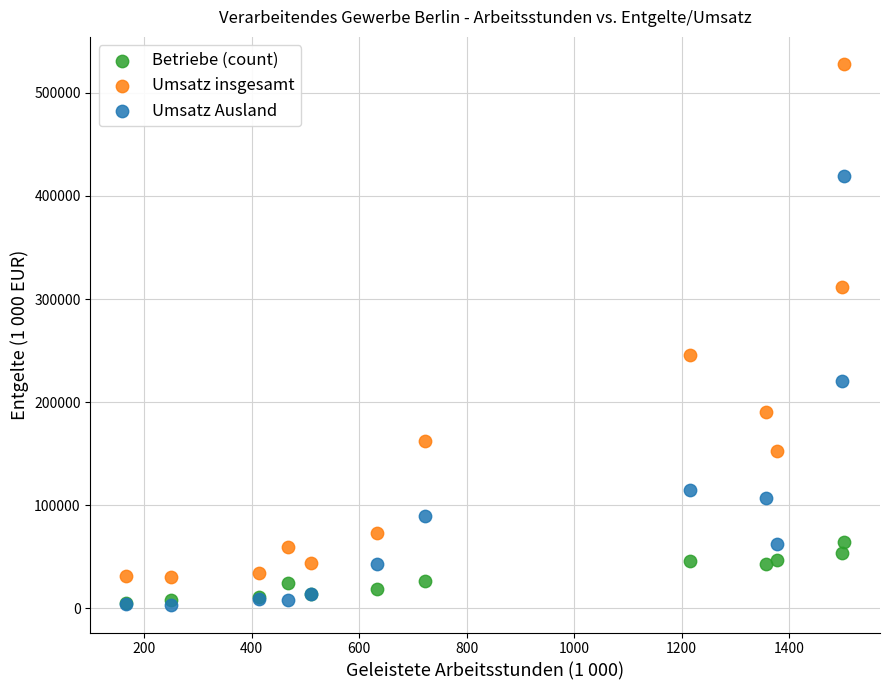

What are all the series names shown in the legend?

Betriebe (count), Umsatz insgesamt, Umsatz Ausland